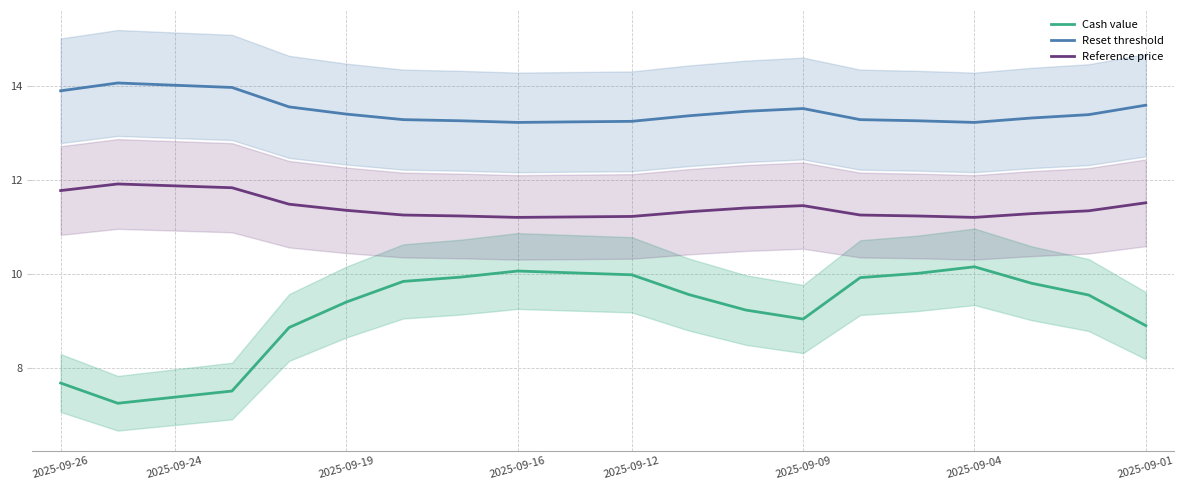

Count the Reference price values in the range 11 to 12.

20